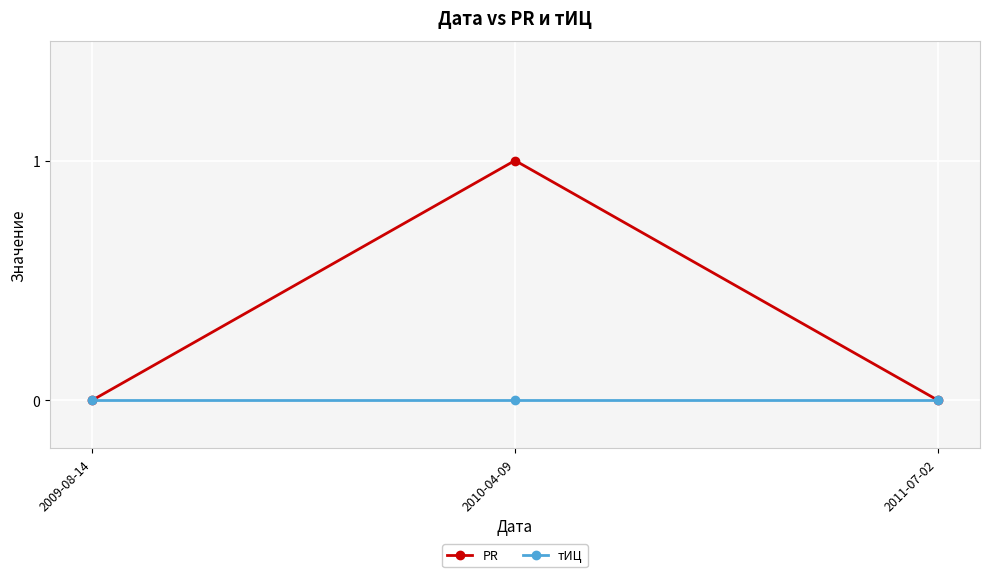

Count the number of data series in this chart.

2